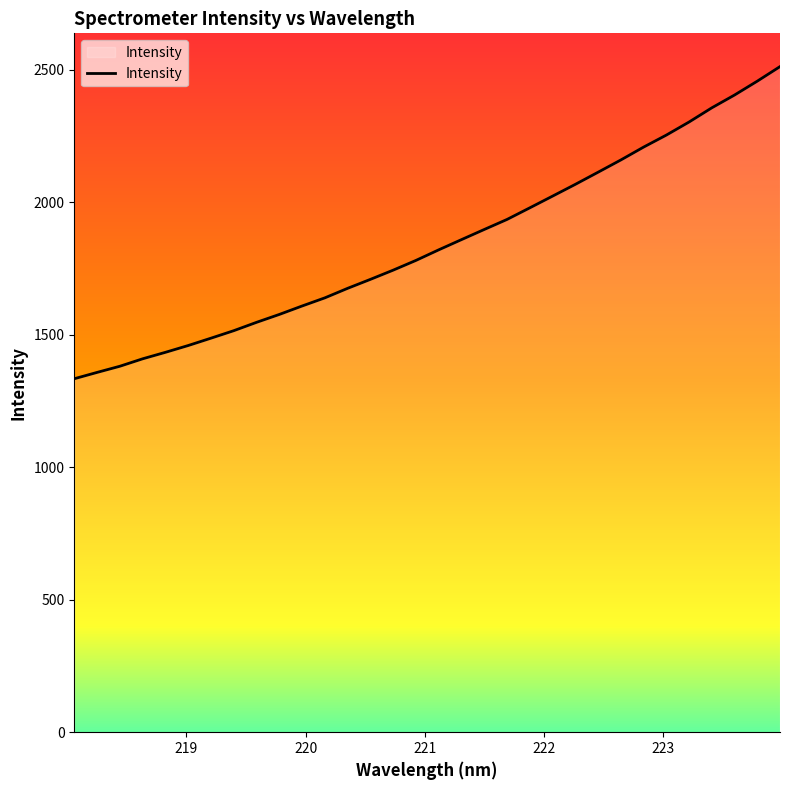

What is the greatest value displayed?

2512.6